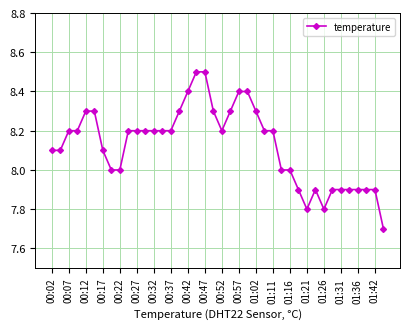

True or false: the data has more than 0 interior local peaks.

True